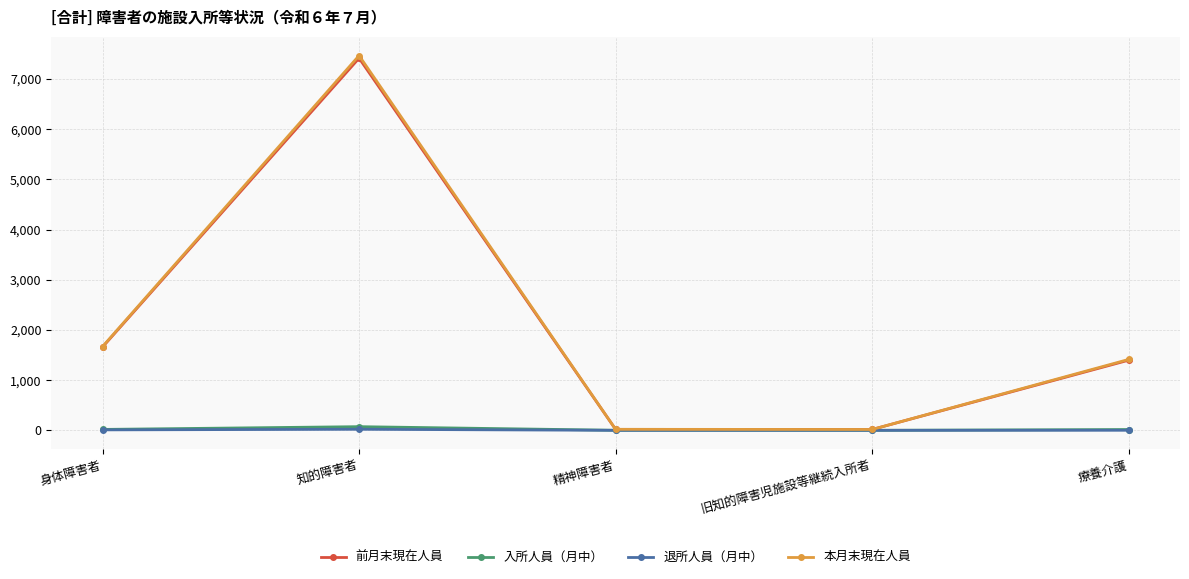

What is the maximum value for 本月末現在人員?

7468